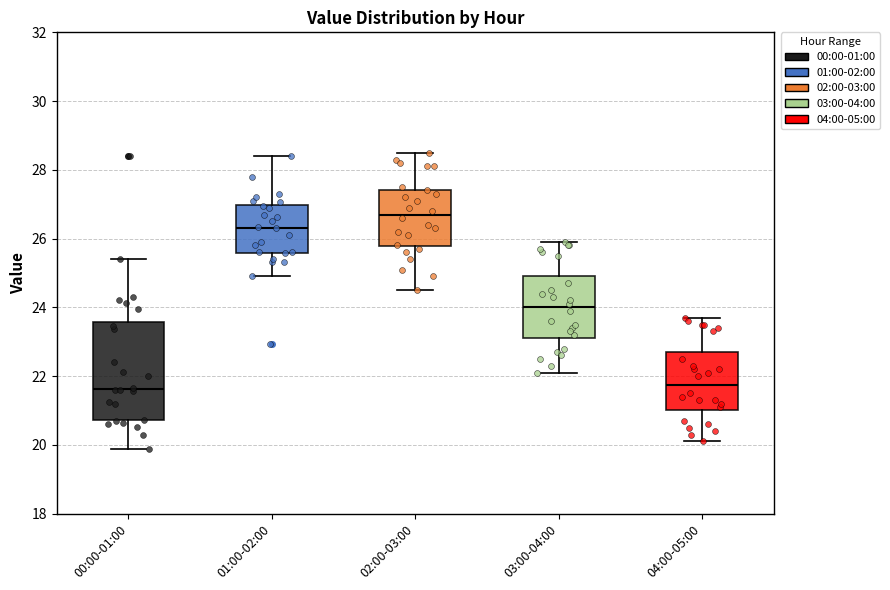

Which box has the highest median line?

02:00-03:00